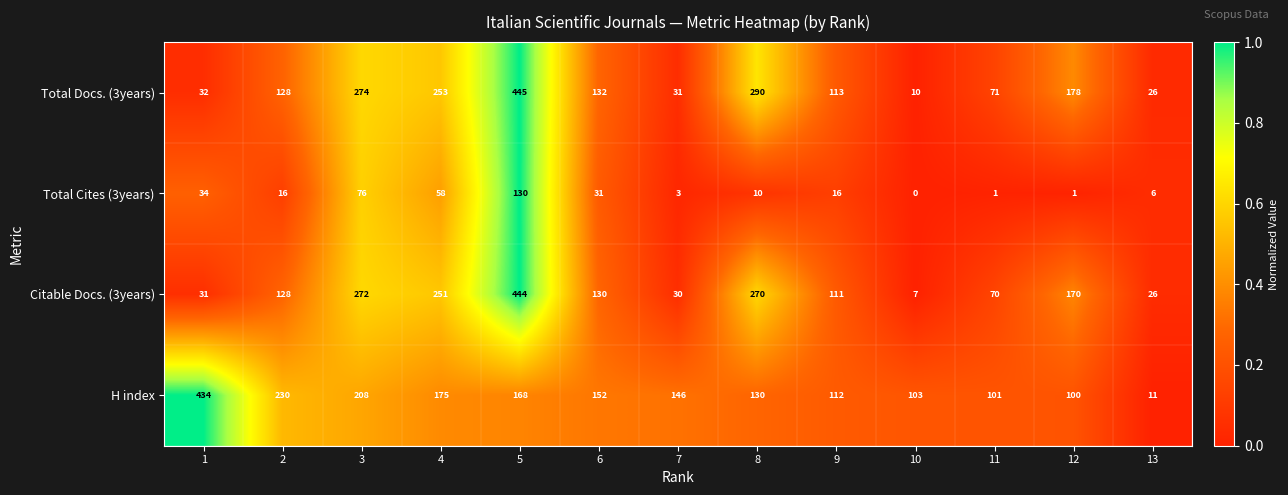

How many categories are shown in the chart?

13